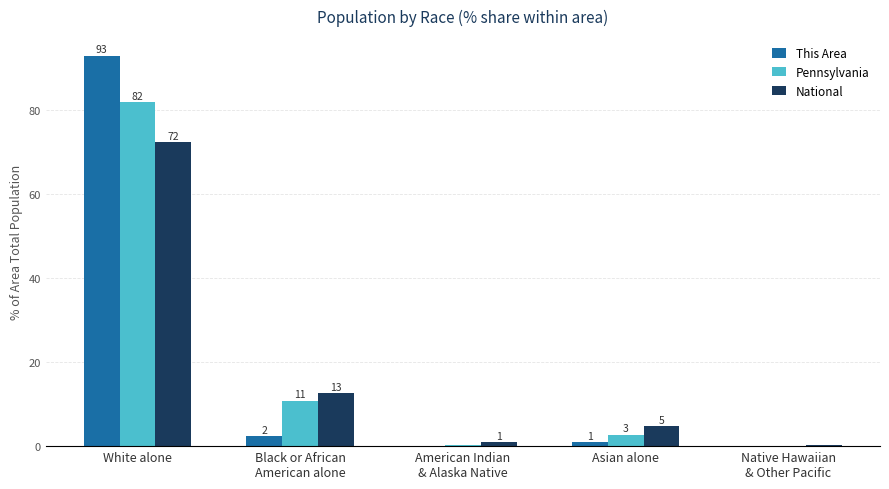

Which category has the lowest value in the National series?

Native Hawaiian
& Other Pacific